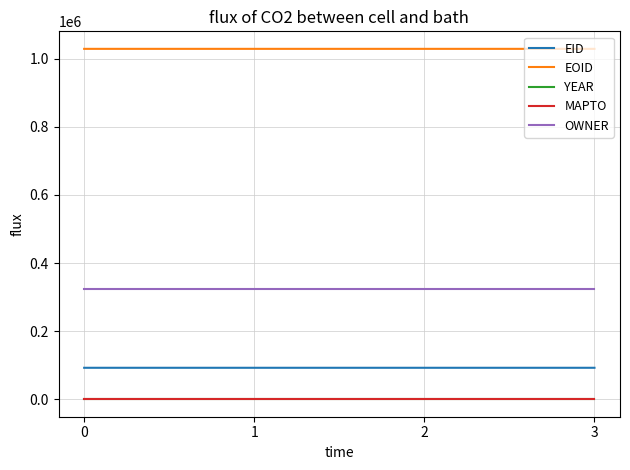

Is the value of EOID at 1 greater than the value of MAPTO at 3?

Yes